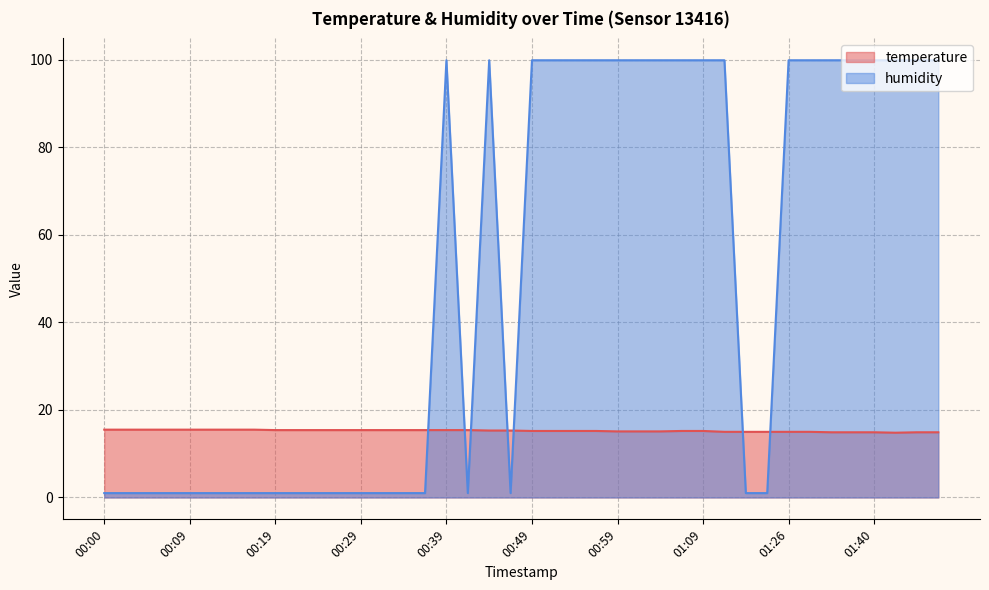

At which category is the sum across all series the highest?

00:39